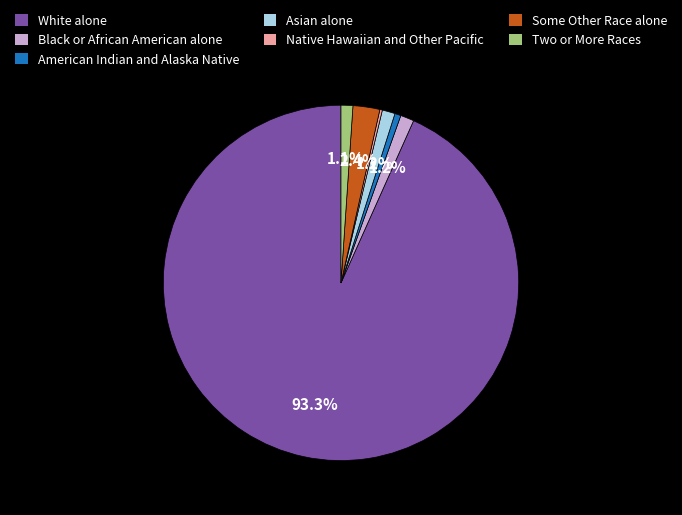

Which slice is the largest?

White alone